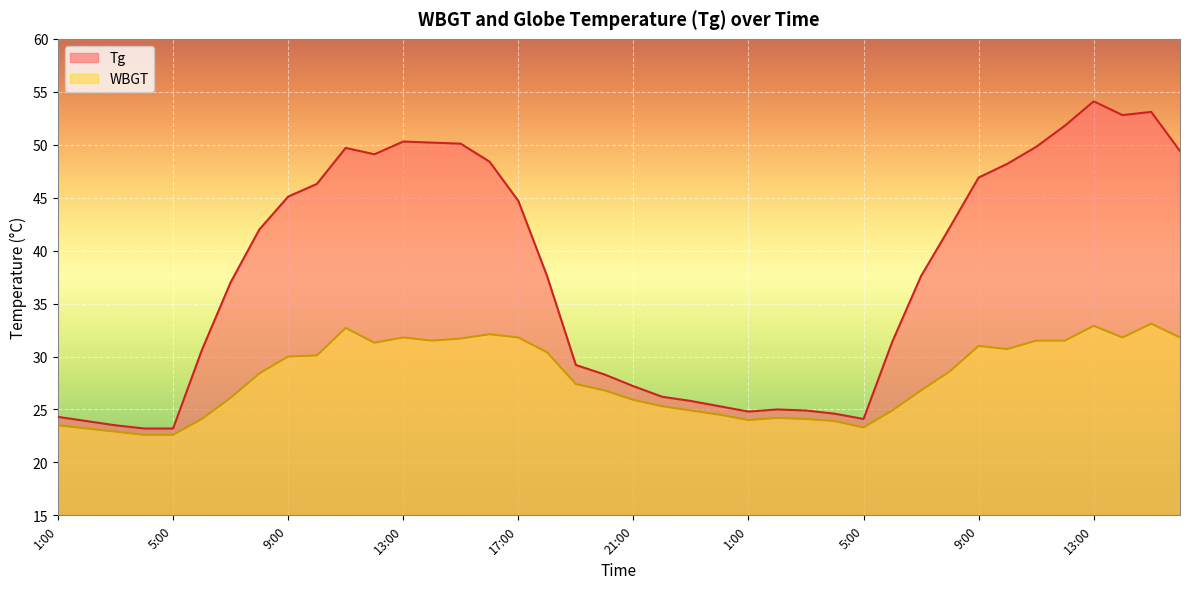

Reading left to right, transcribe all the data shown in this chart.

Tg: 1:00=24.3	2:00=23.9	3:00=23.5	4:00=23.2	5:00=23.2	6:00=30.6	7:00=37.0	8:00=42.0	9:00=45.1	10:00=46.3	11:00=49.7	12:00=49.1	13:00=50.3	14:00=50.2	15:00=50.1	16:00=48.4	17:00=44.7	18:00=37.6	19:00=29.2	20:00=28.3	21:00=27.2	22:00=26.2	23:00=25.8	24:00=25.3	1:00=24.8	2:00=25.0	3:00=24.9	4:00=24.6	5:00=24.1	6:00=31.4	7:00=37.6	8:00=42.2	9:00=46.9	10:00=48.2	11:00=49.8	12:00=51.8	13:00=54.1	14:00=52.8	15:00=53.1	16:00=49.4
WBGT: 1:00=23.5	2:00=23.2	3:00=22.9	4:00=22.6	5:00=22.6	6:00=24.1	7:00=26.1	8:00=28.4	9:00=30.0	10:00=30.1	11:00=32.7	12:00=31.3	13:00=31.8	14:00=31.5	15:00=31.7	16:00=32.1	17:00=31.8	18:00=30.4	19:00=27.4	20:00=26.8	21:00=25.9	22:00=25.3	23:00=24.9	24:00=24.5	1:00=24.0	2:00=24.2	3:00=24.1	4:00=23.9	5:00=23.3	6:00=24.9	7:00=26.8	8:00=28.6	9:00=31.0	10:00=30.7	11:00=31.5	12:00=31.5	13:00=32.9	14:00=31.8	15:00=33.1	16:00=31.8